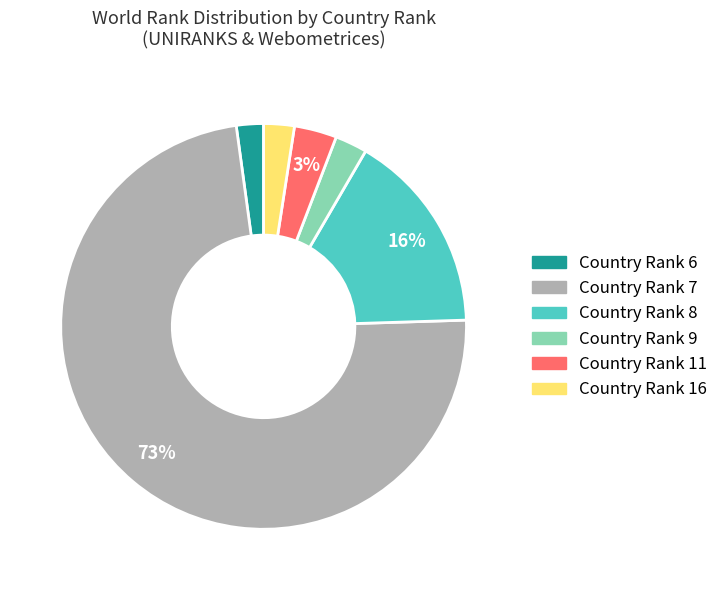

To the nearest percent, what is the average slice percentage?

17%